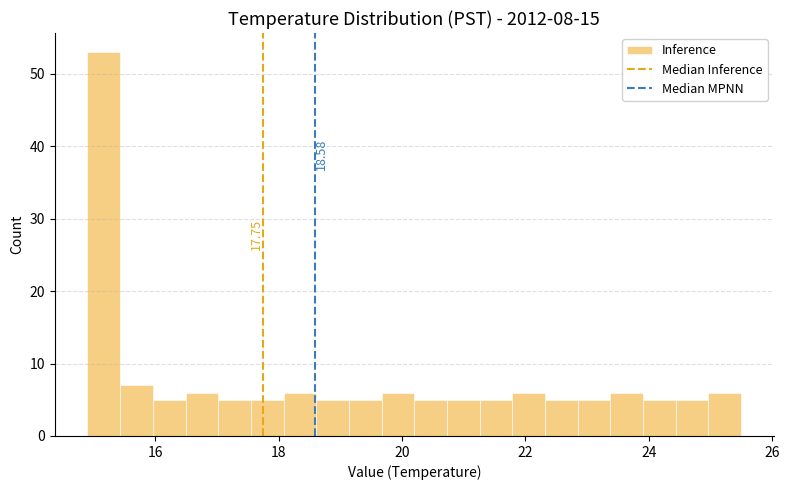

Around what value on the x-axis is the tallest bar? Give the approximate position of its centre, as read against the axis.

15.2